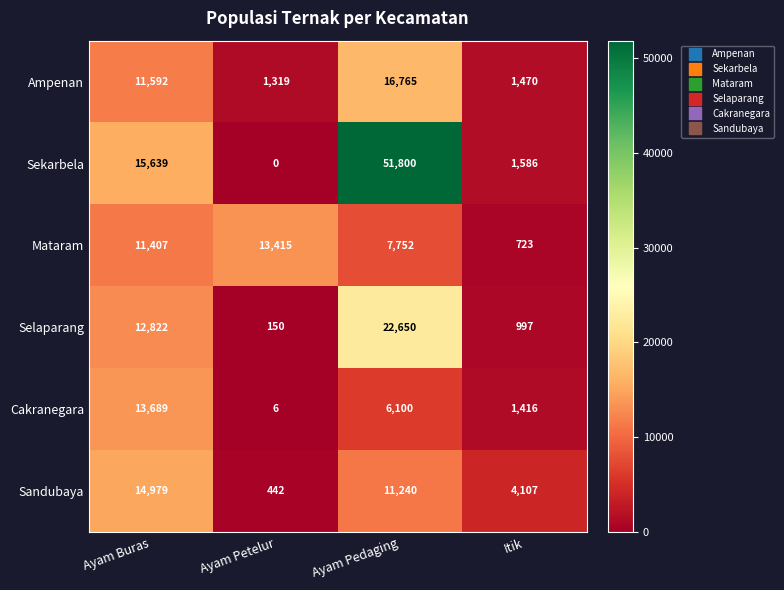

Which series has the largest range (max minus min)?

Sekarbela